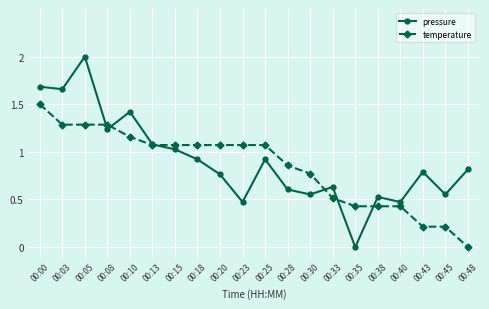

How many values in the temperature series are below 1?

9